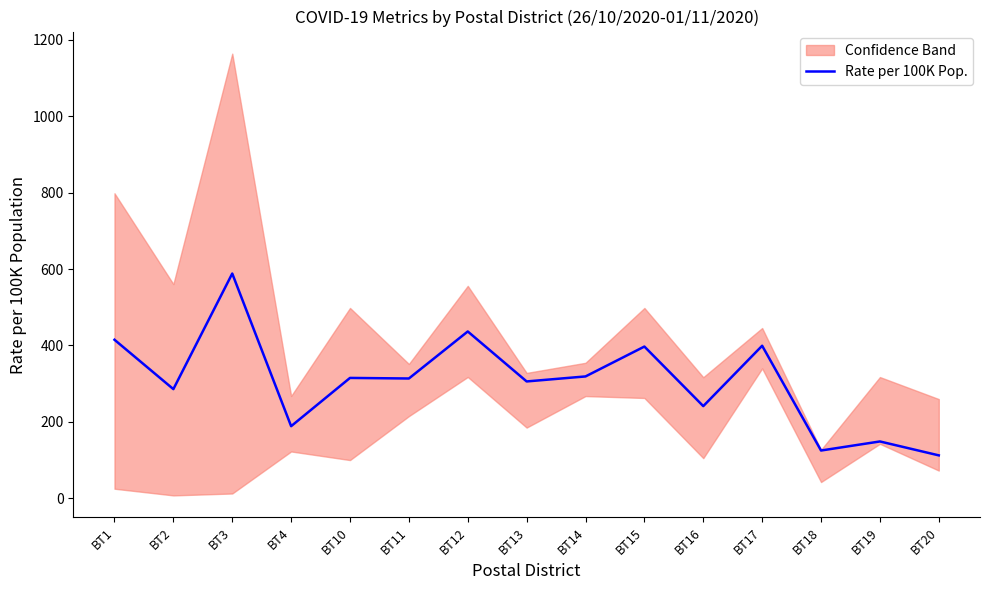

The chart shows a value of 241.2 at BT16. True or false?

True